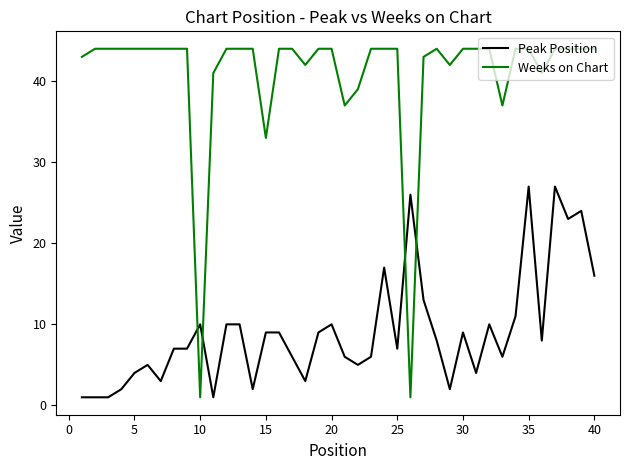

List the series in order of their peak value, highest first.

Weeks on Chart, Peak Position